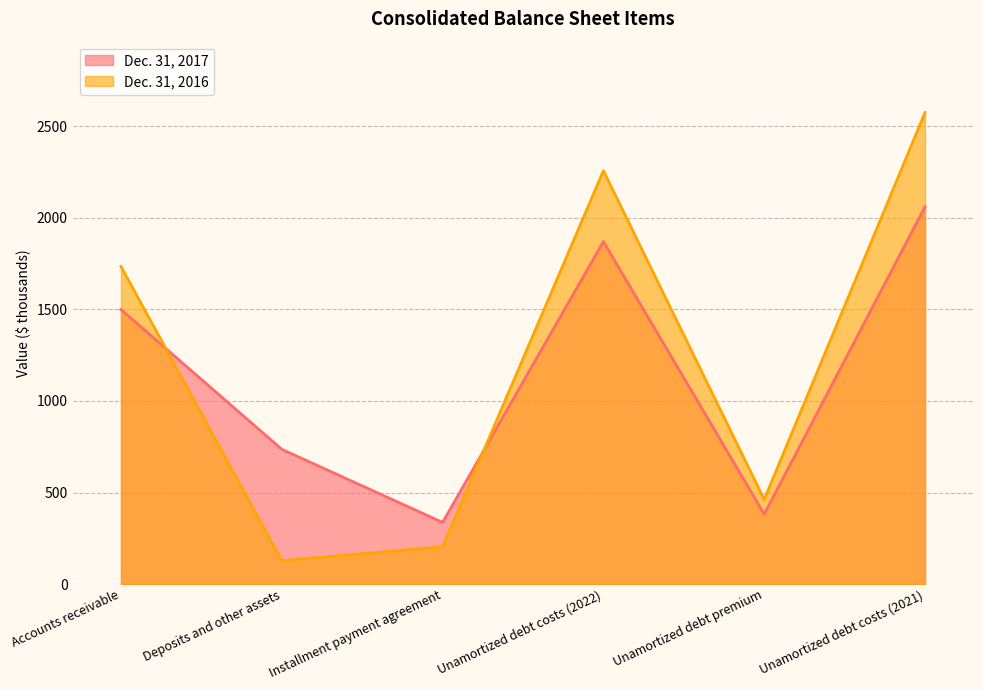

True or false: Dec. 31, 2016 has more than 2 points higher than both neighbors.

False